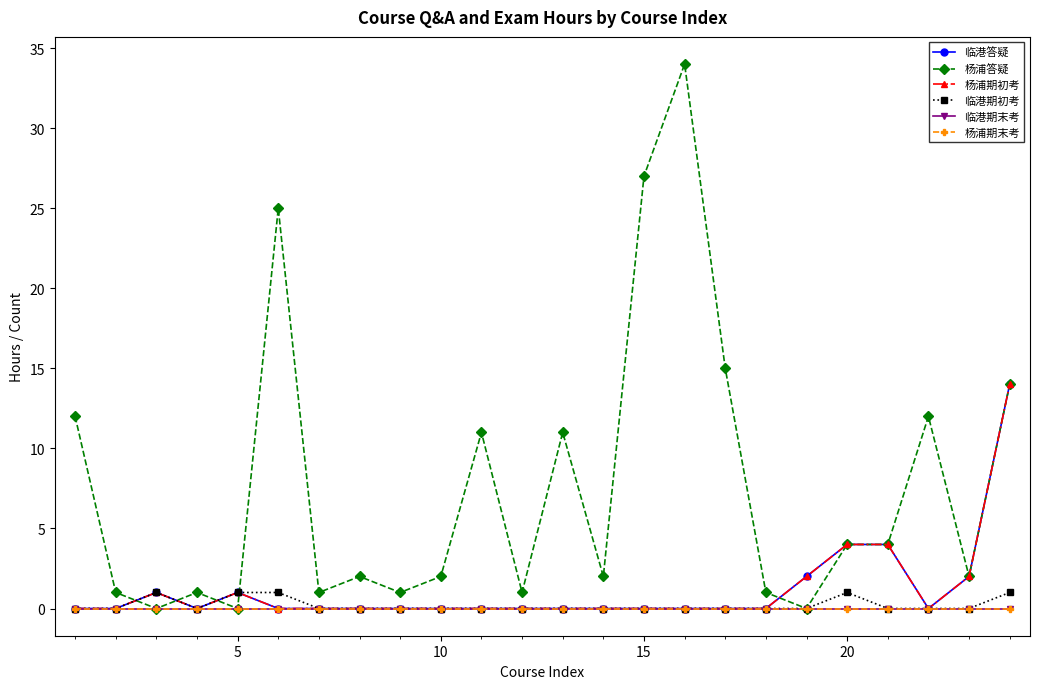

Does the chart have visible grid lines?

No